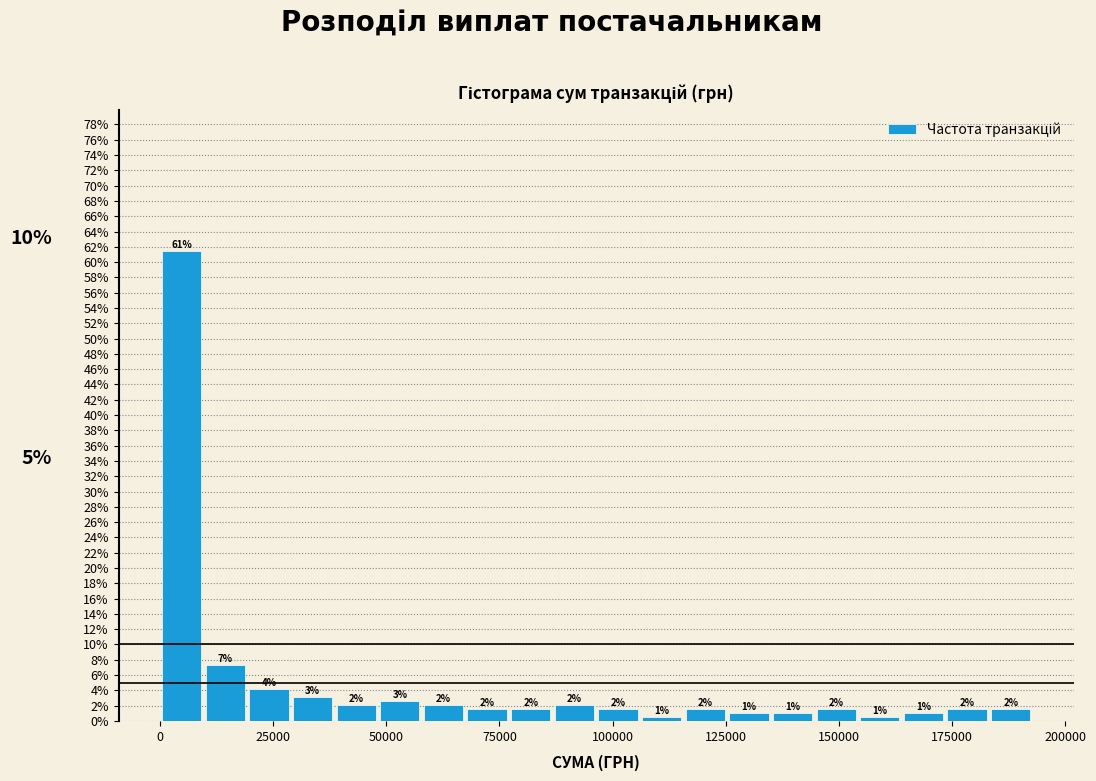

Read against the x-axis, roughly where is the centre of the tallest bar?

5000